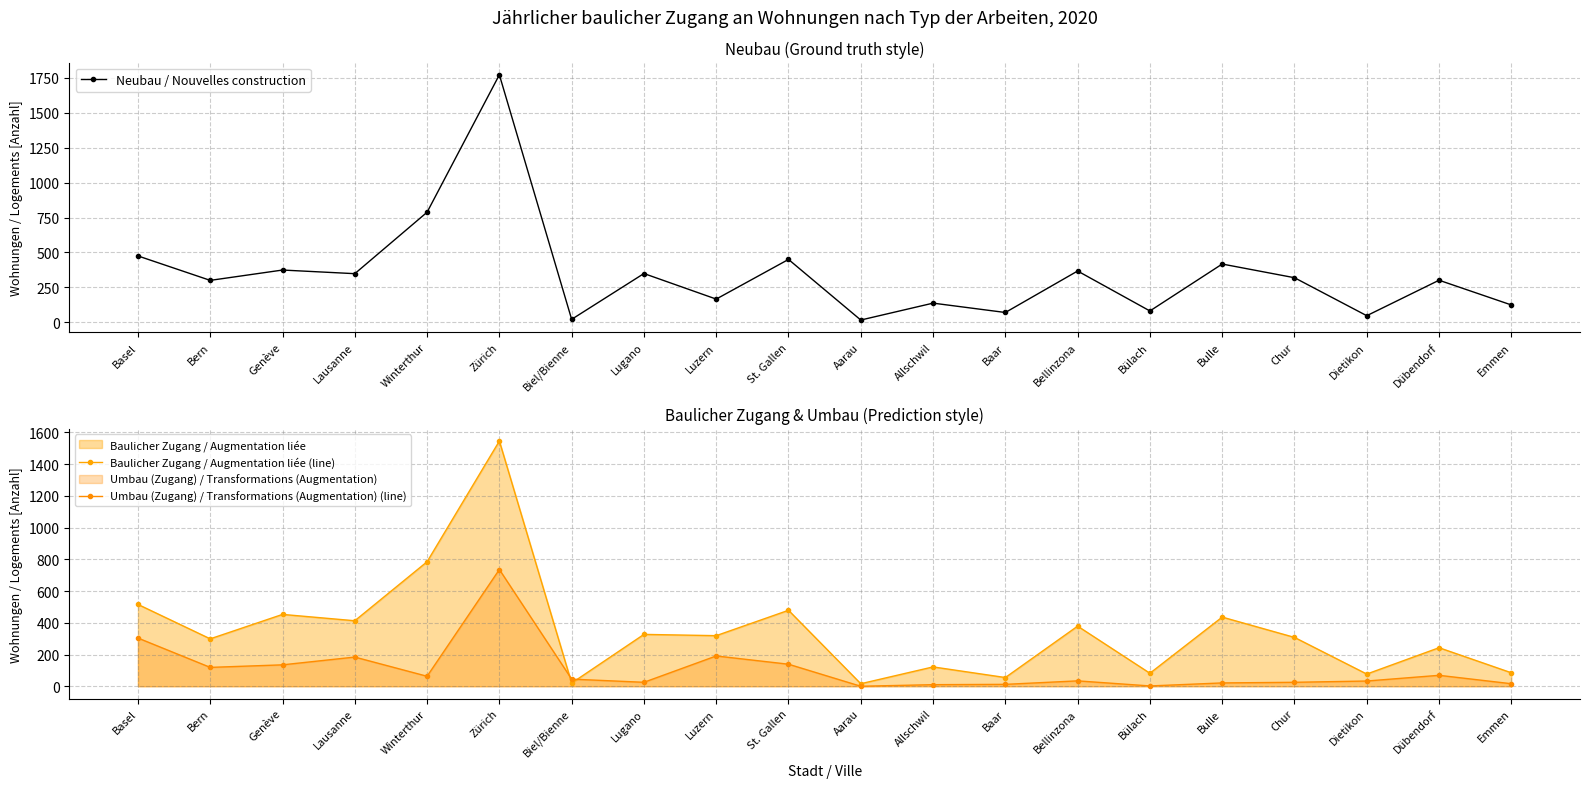

At which label does Neubau / Nouvelles construction reach its peak?

Zürich